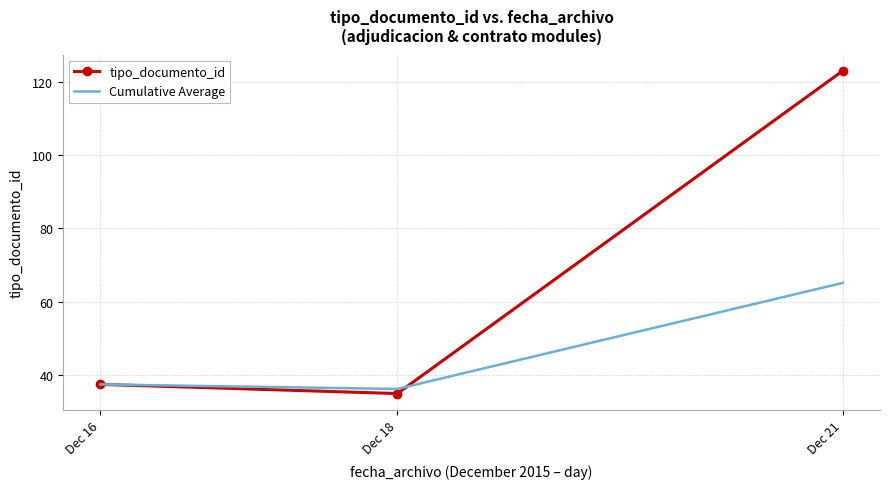

Which series has the largest range (max minus min)?

tipo_documento_id